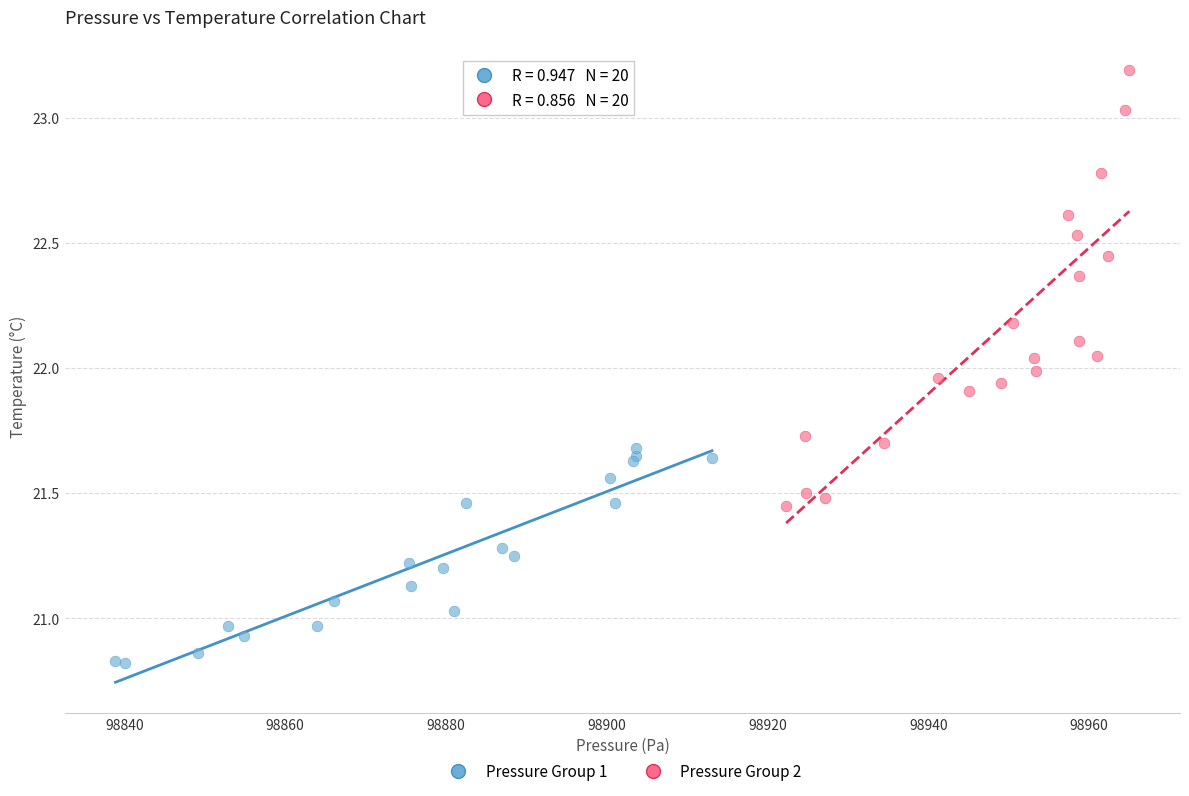

What are all the series names shown in the legend?

Pressure Group 1, Pressure Group 2